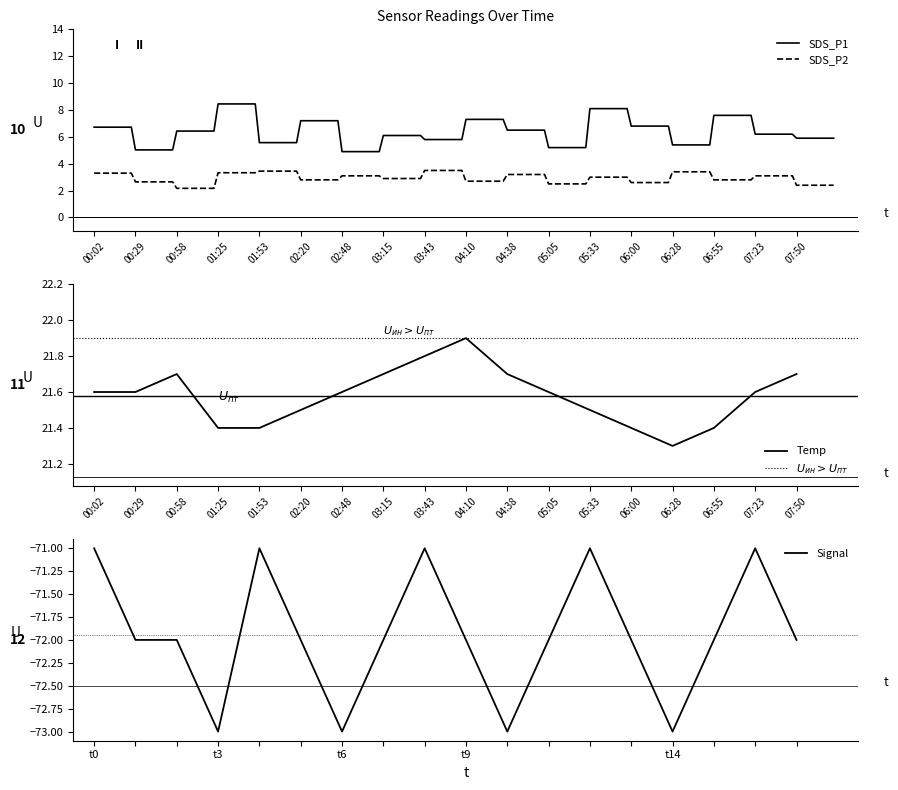

Is it true that Temp equals 21.9 at 04:10?

True